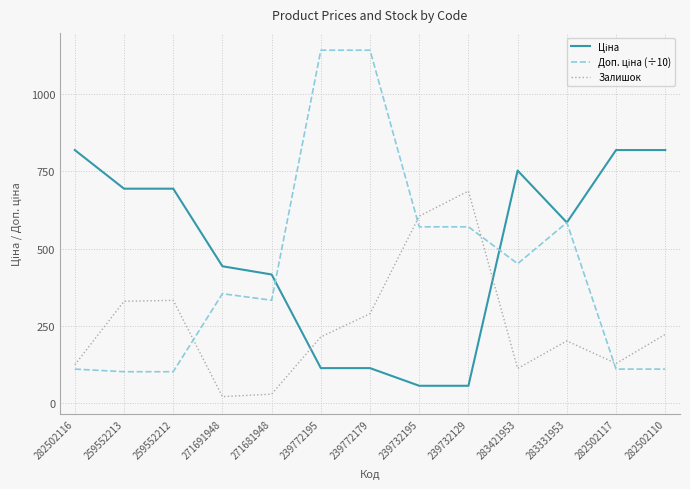

What is the greatest value displayed?

1141.0